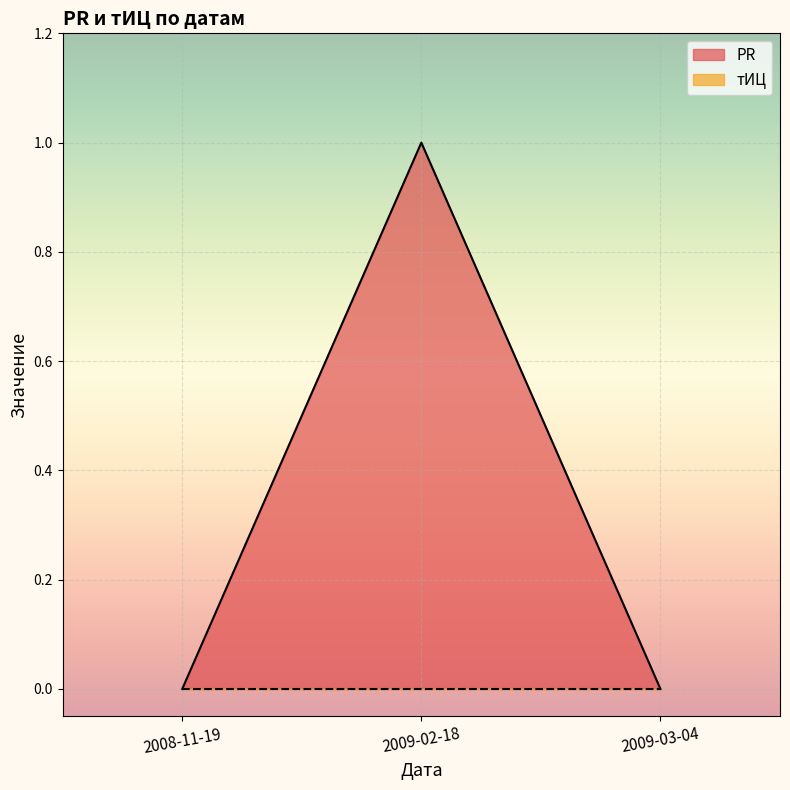

List the labels in order of value, smallest first.

2008-11-19, 2009-03-04, 2009-02-18